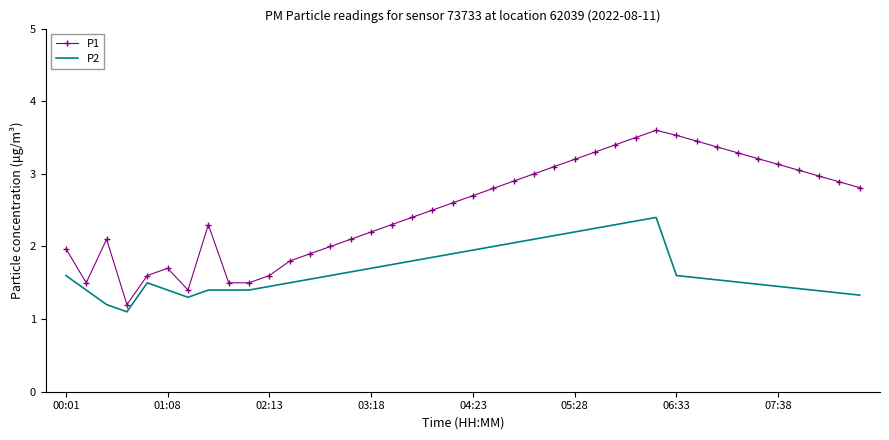

Count the number of data series in this chart.

2